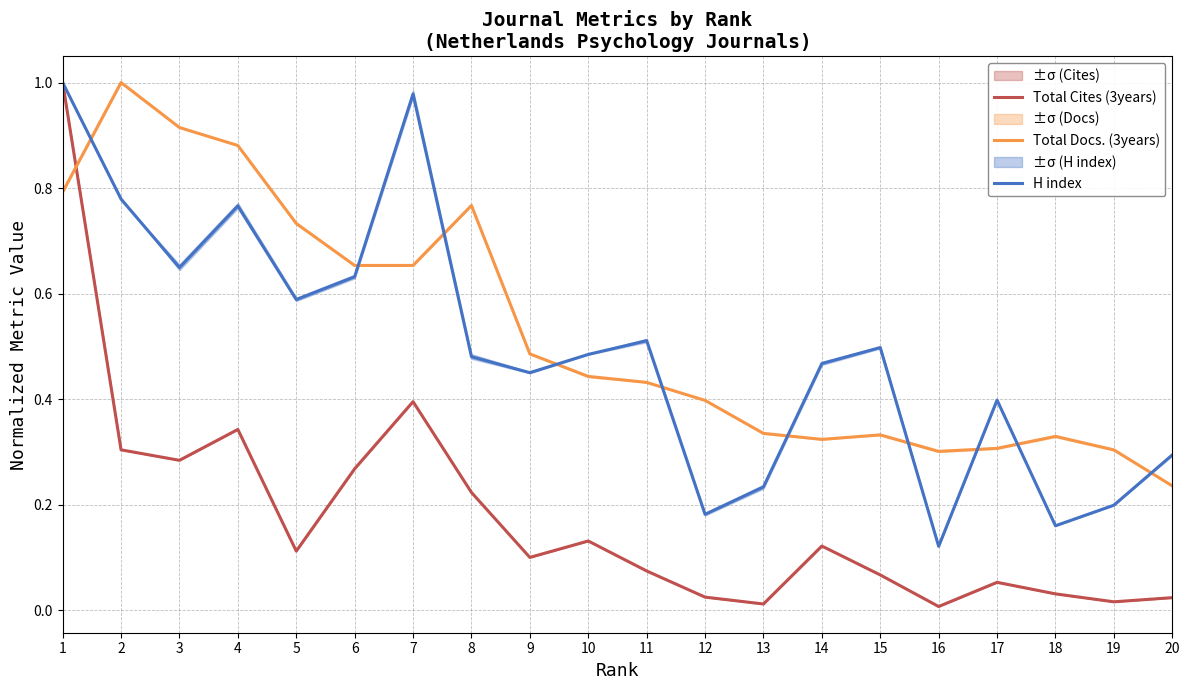

How many times do Total Cites (3years) and Total Docs. (3years) cross each other?

1